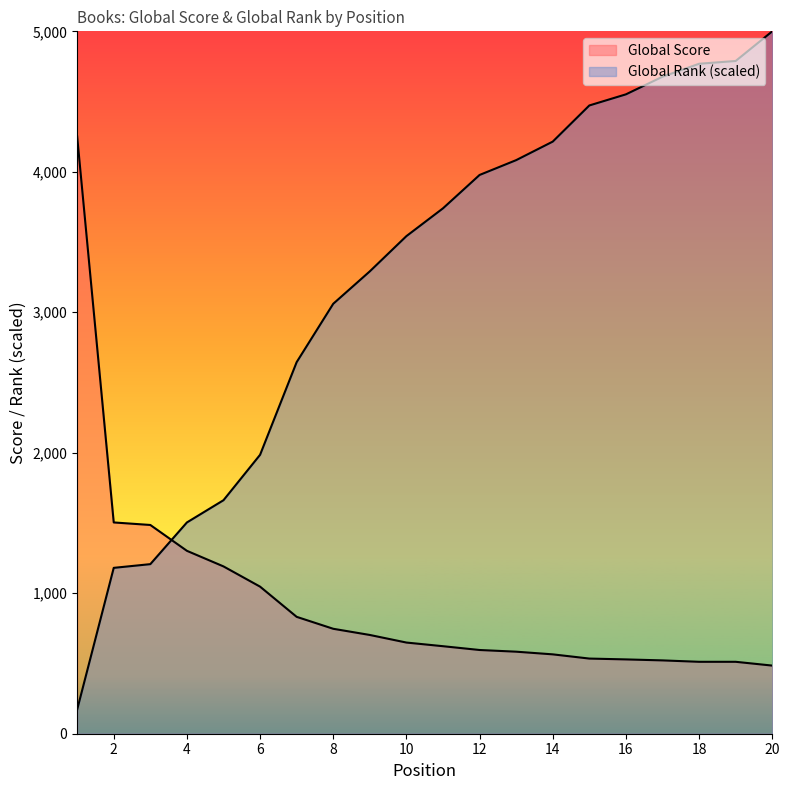

At which label does Global Rank reach its peak?

20